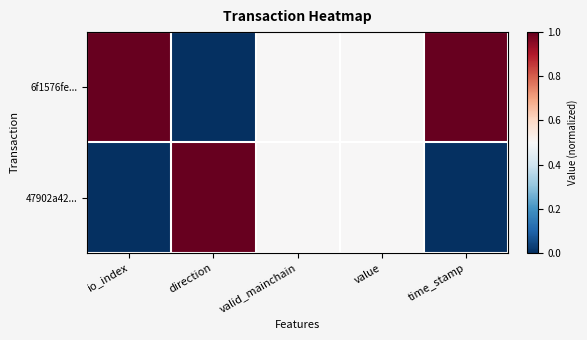

Which series has the largest total across all categories?

6f1576fe...